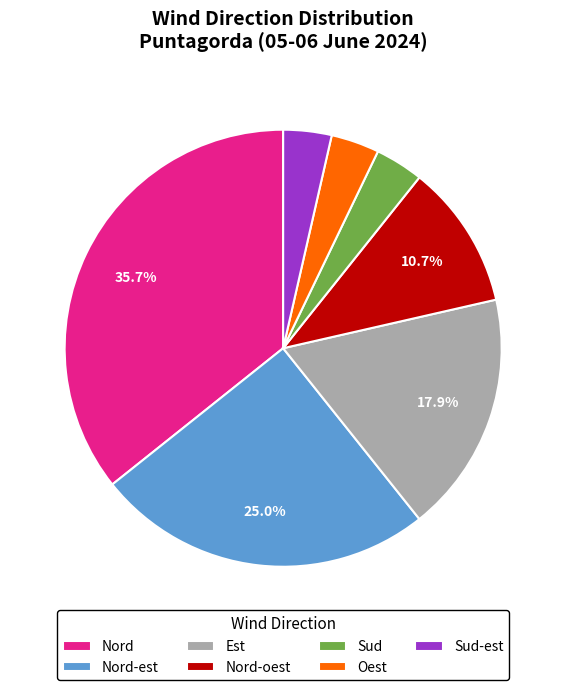

Is the sum of Nord and Nord-est greater than half?

Yes